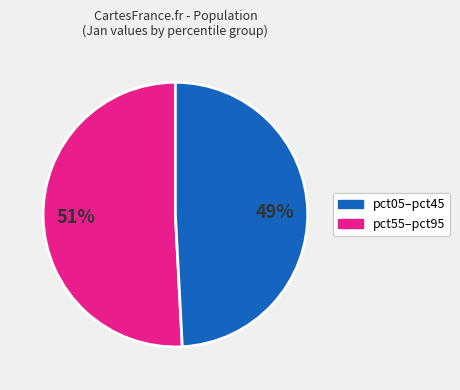

How many segments does this pie chart have?

2